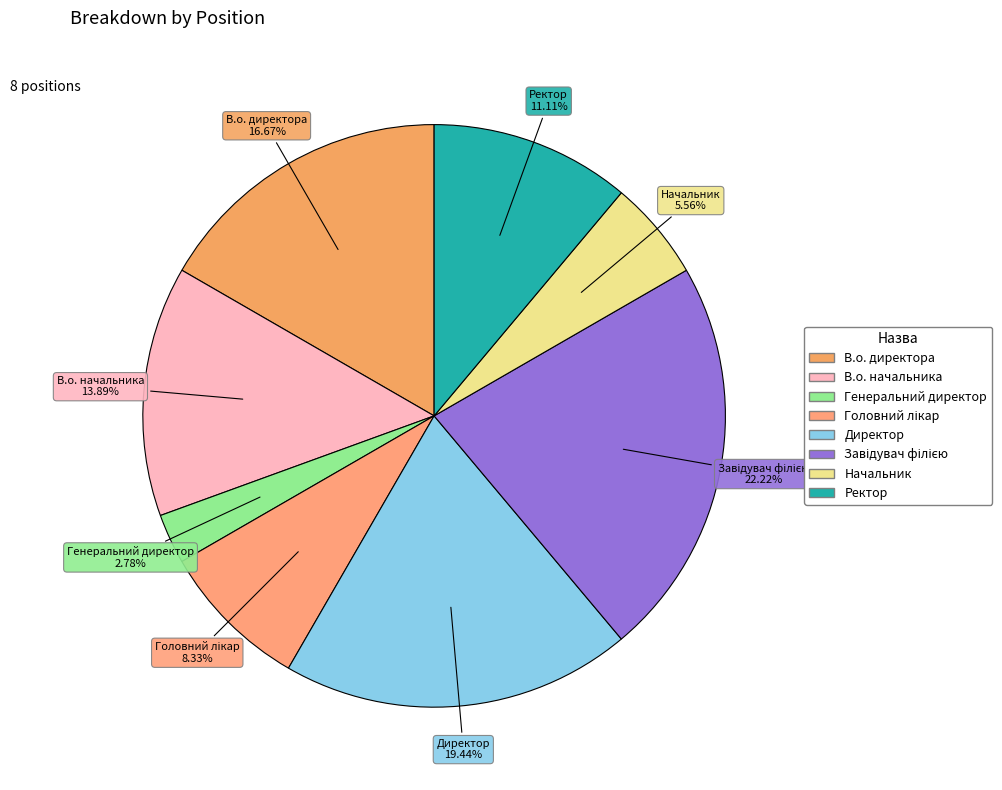

Is there any slice that represents more than half of the pie?

No